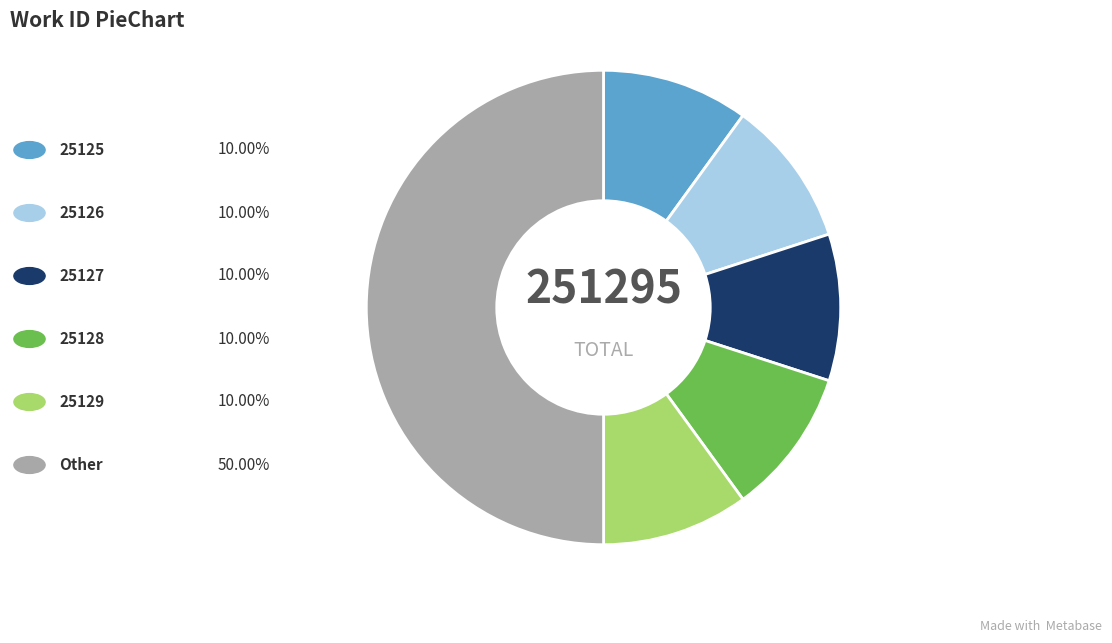

Count the number of slices in the pie.

6